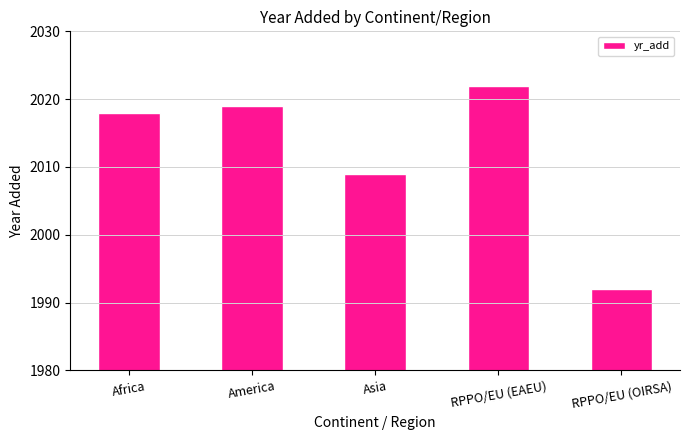

List the labels in order of value, largest first.

RPPO/EU (EAEU), America, Africa, Asia, RPPO/EU (OIRSA)